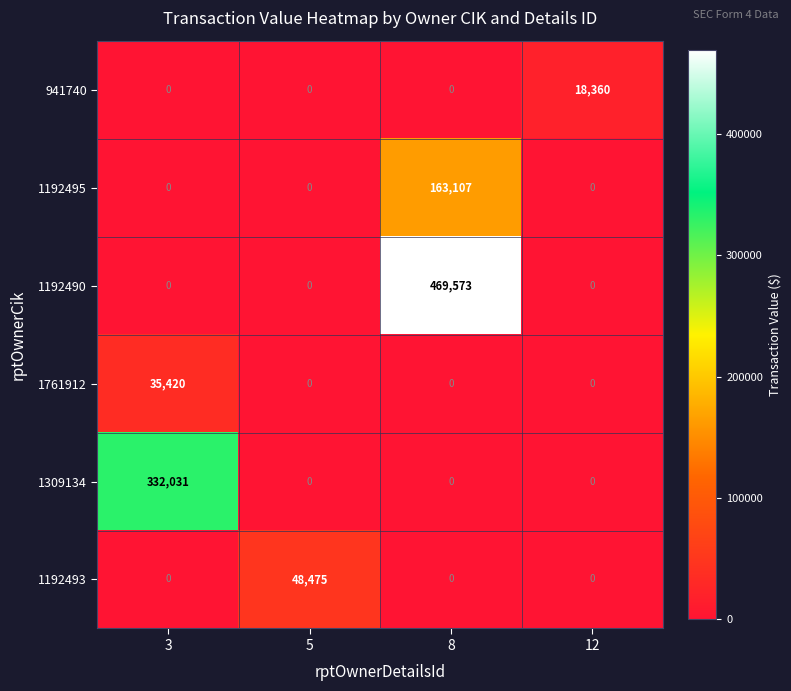

How many 941740 values are between 0 and 18360?

4